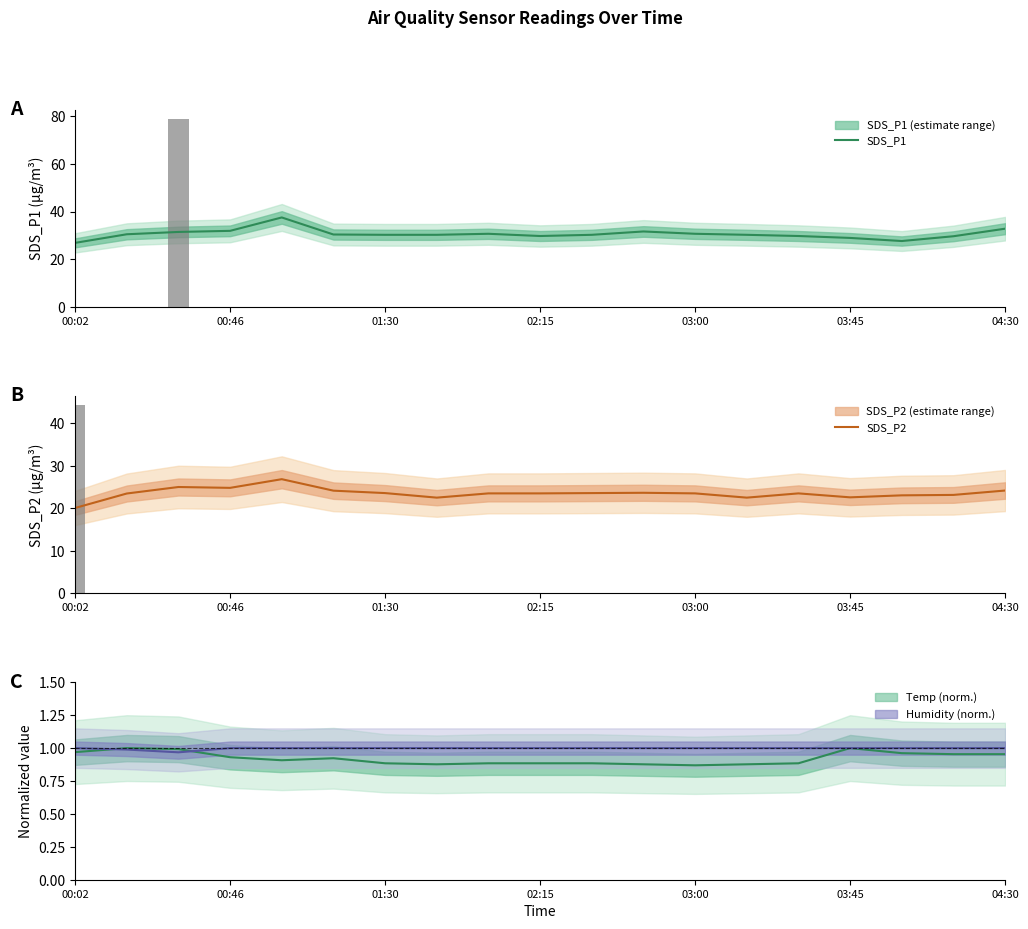

Is the value of SDS_P1 at 17 greater than the value of SDS_P2 at 13?

Yes